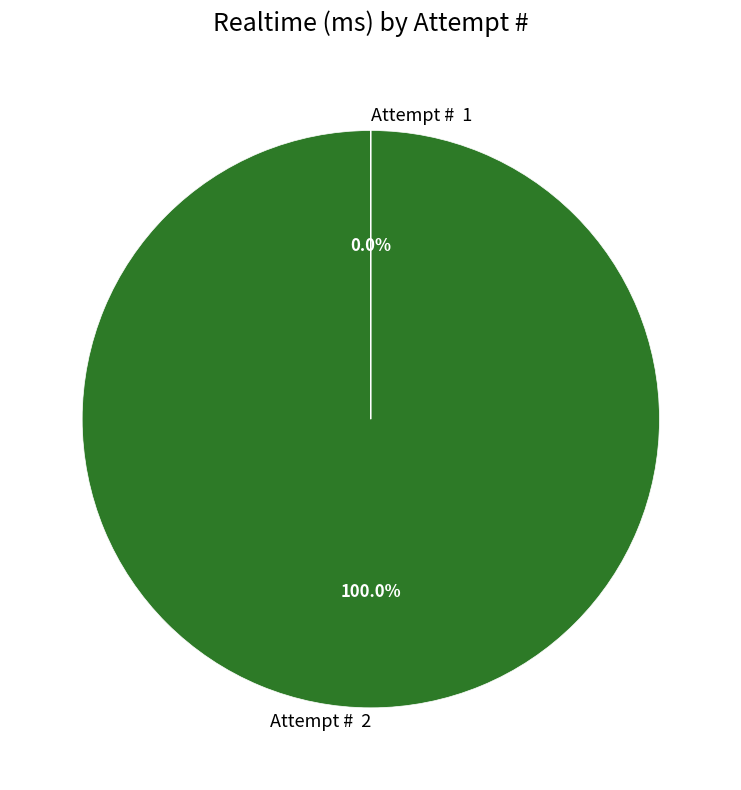

True or false: 1 accounts for 1% of the total.

False